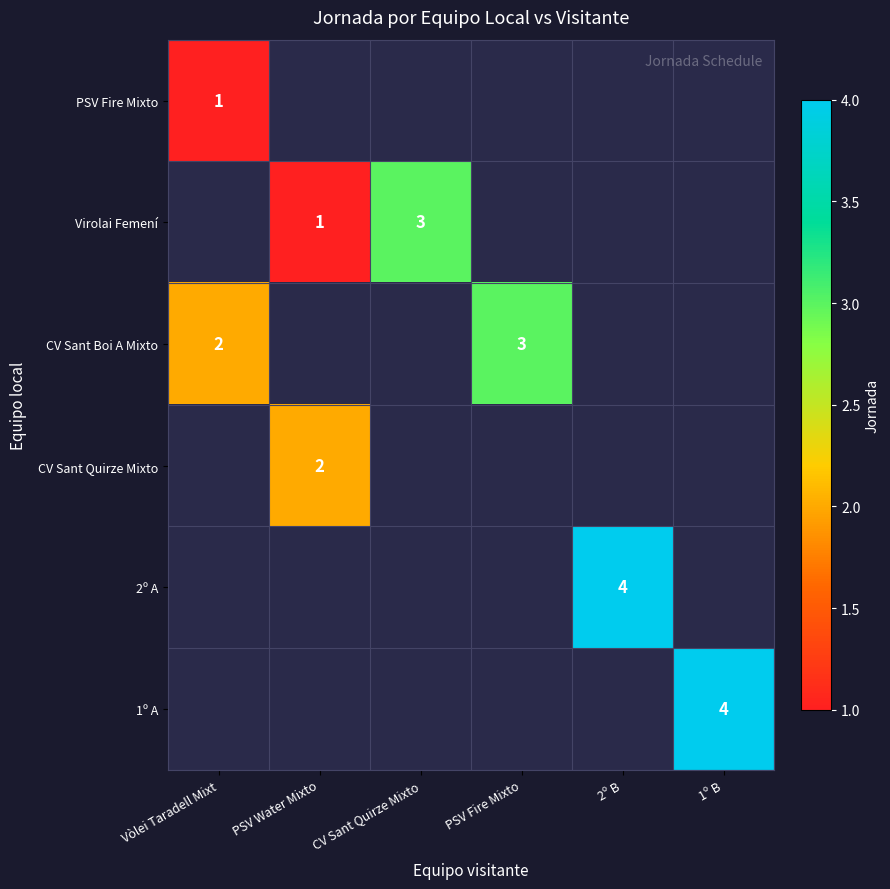

Is it true that CV Sant Boi A Mixto equals 3 at Vòlei Taradell Mixt?

False